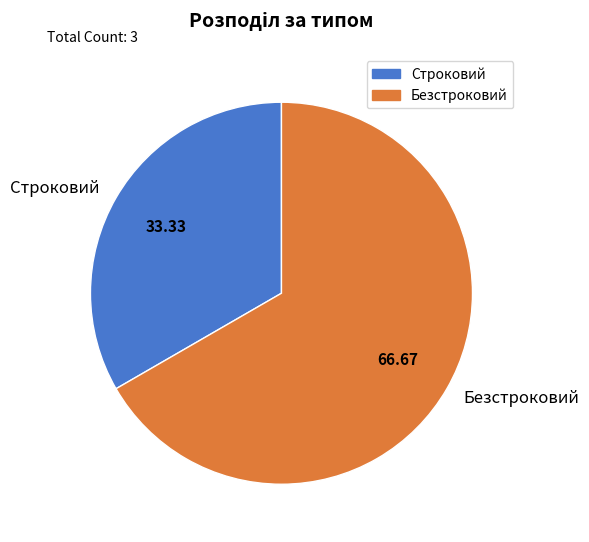

Does Строковий represent more than half of the total?

No